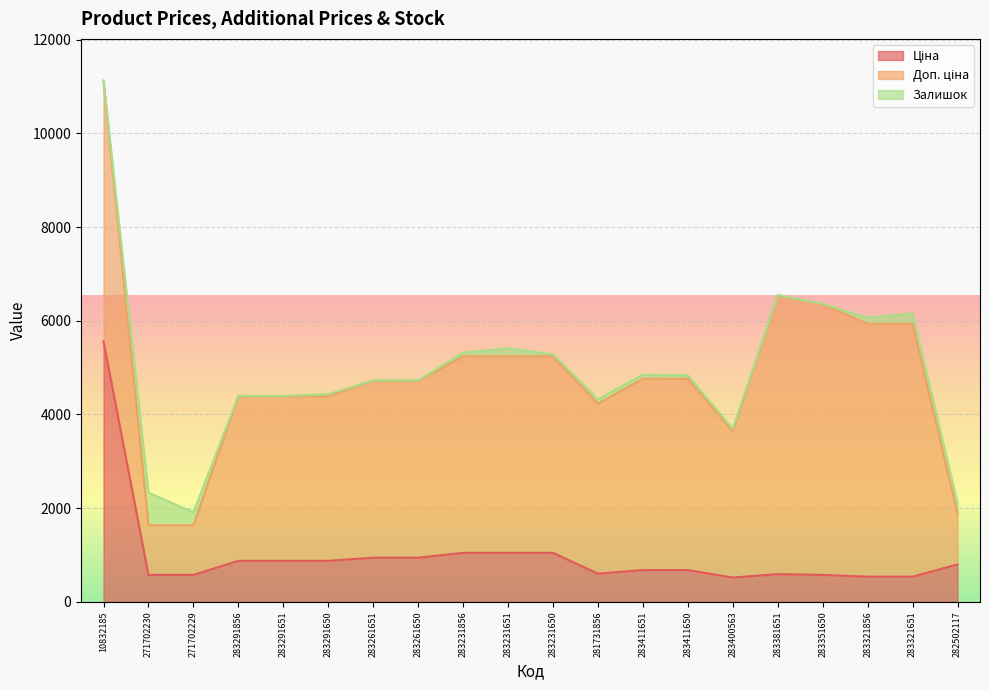

At which category is the sum across all series the highest?

10832185